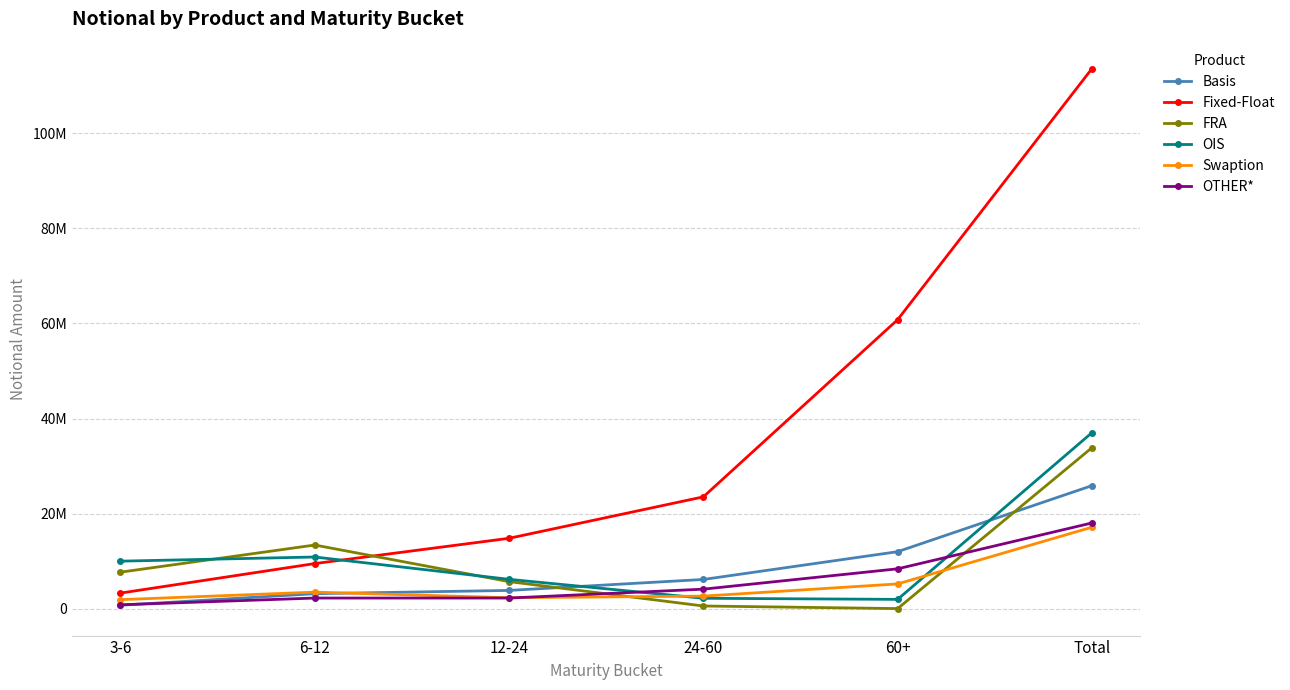

The value of Fixed-Float at Total is 162619699. True or false?

False